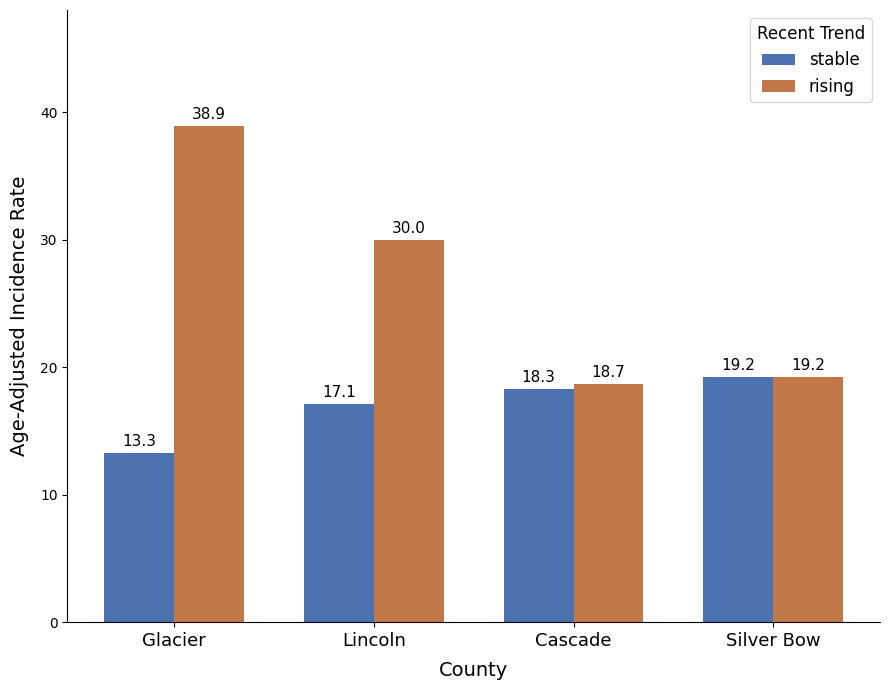

What is the smallest value displayed?

13.3